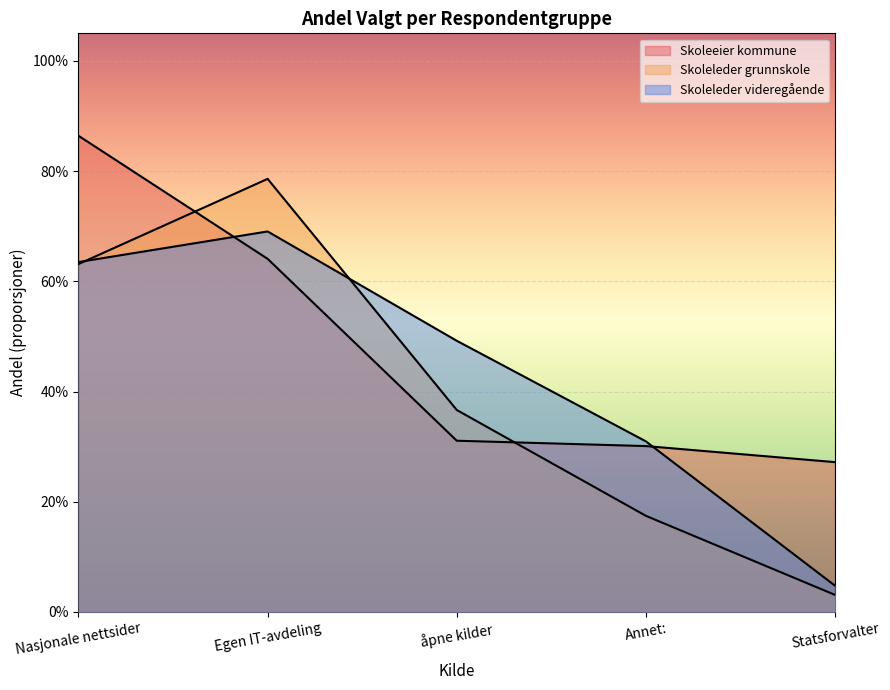

Which series has the largest total across all categories?

Skoleeier kommune